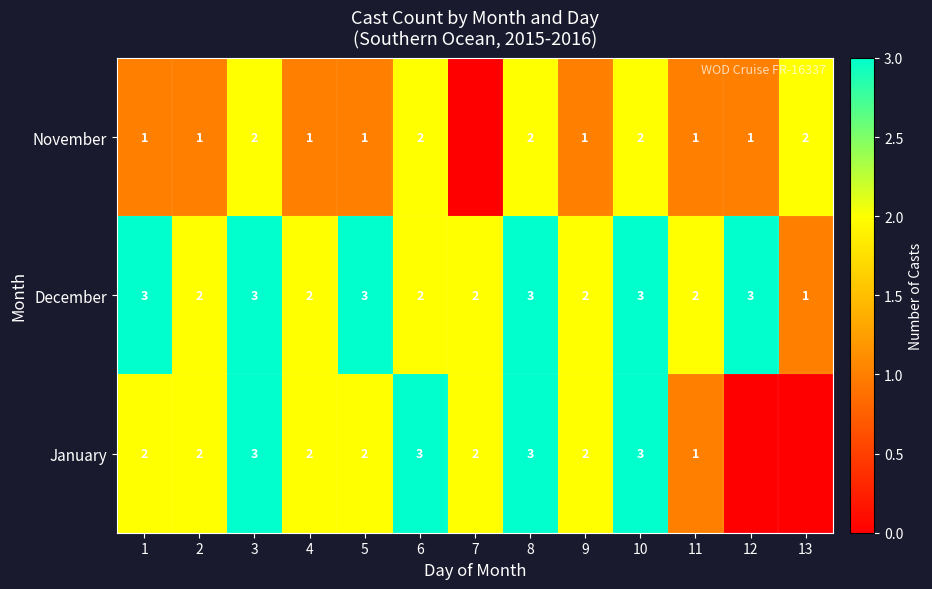

What is the difference between the highest and lowest values at 1?

2